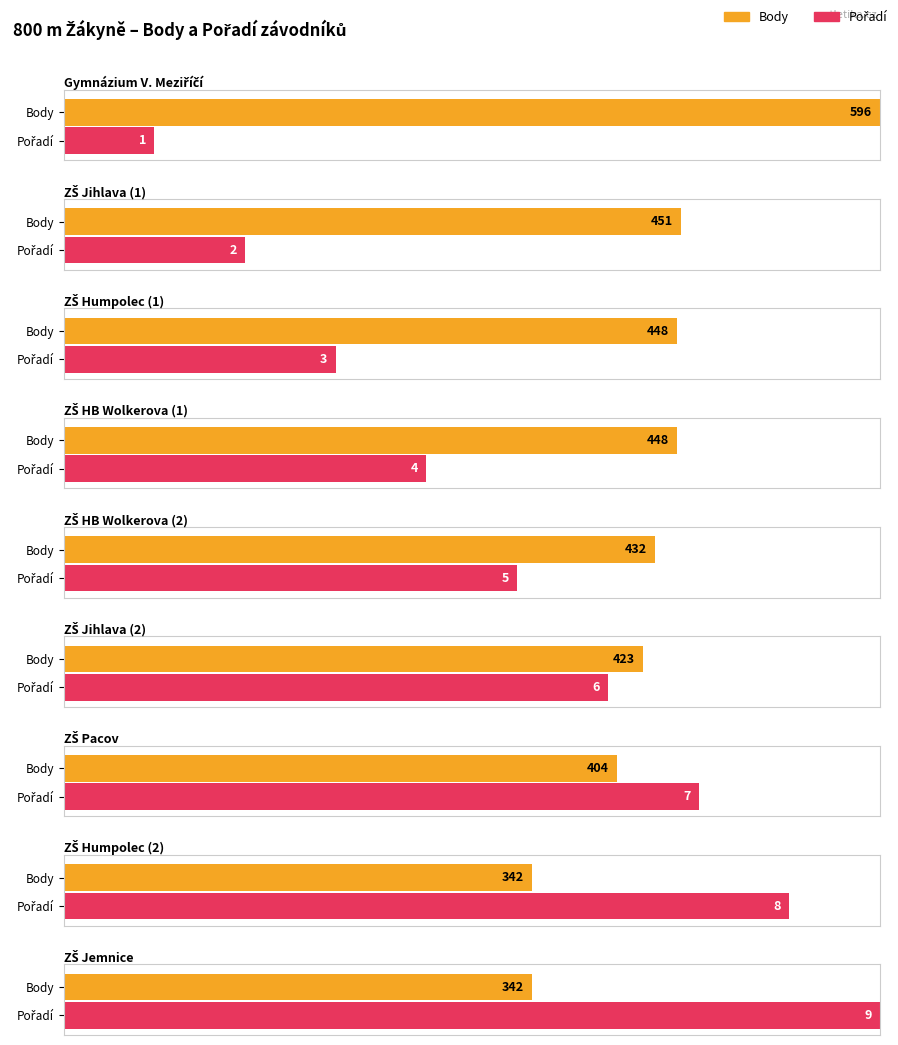

Reading right to left, what are all the values shown in this chart?

Body: Zš Jemnice=342	ZŠ Humpolec Hálkova=342	Základní Škola Pacov=404	ZŠ Jihlava, Seifertova 5=423	ZŠ a MŠ Havlíčkův Brod, Wolkerova=432	ZŠ a MŠ Havlíčkův Brod, Wolkerova=448	ZŠ Humpolec Hálkova=448	ZŠ Jihlava, Seifertova 5=451	Gymnázium Velké Meziříčí=596
Pořadí: Zš Jemnice=9	ZŠ Humpolec Hálkova=8	Základní Škola Pacov=7	ZŠ Jihlava, Seifertova 5=6	ZŠ a MŠ Havlíčkův Brod, Wolkerova=5	ZŠ a MŠ Havlíčkův Brod, Wolkerova=4	ZŠ Humpolec Hálkova=3	ZŠ Jihlava, Seifertova 5=2	Gymnázium Velké Meziříčí=1